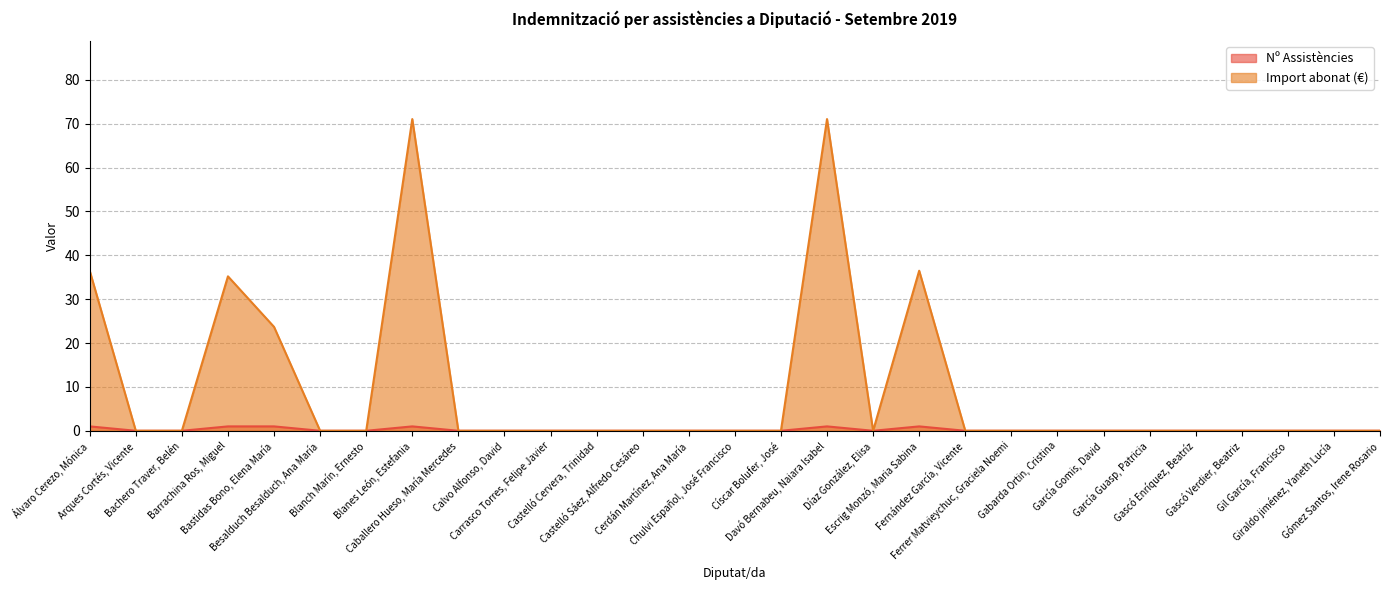

At how many categories does at least one series exceed 66?

2